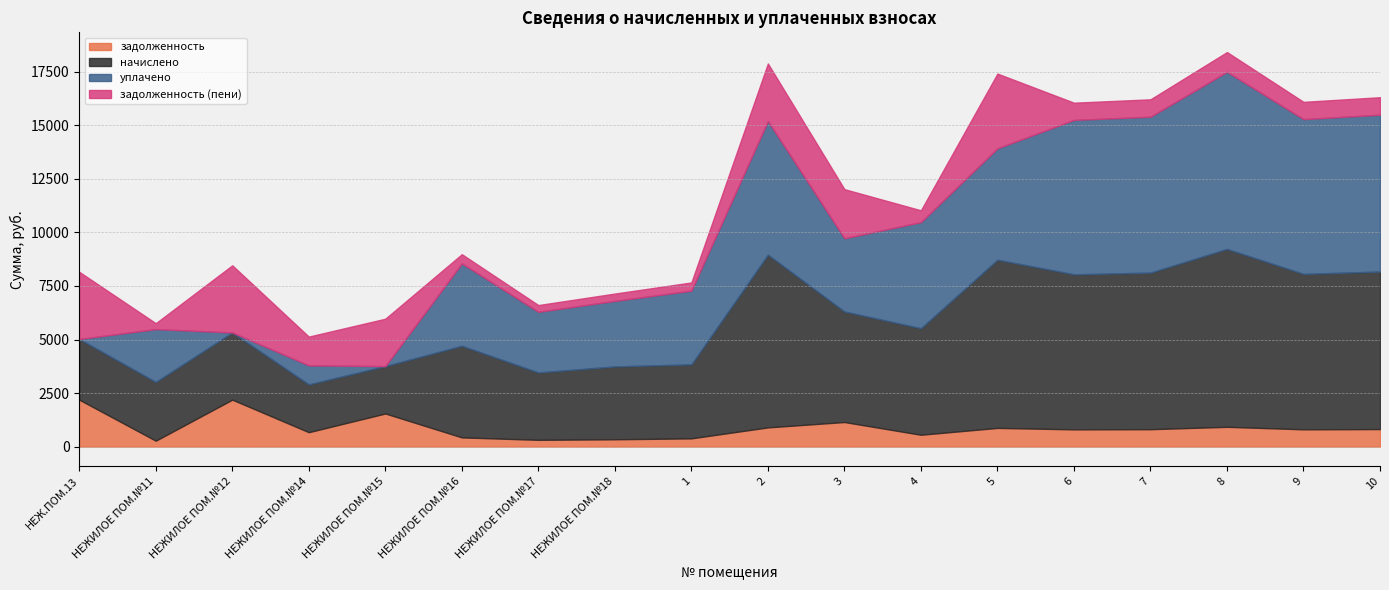

At which category is the sum across all series the highest?

8